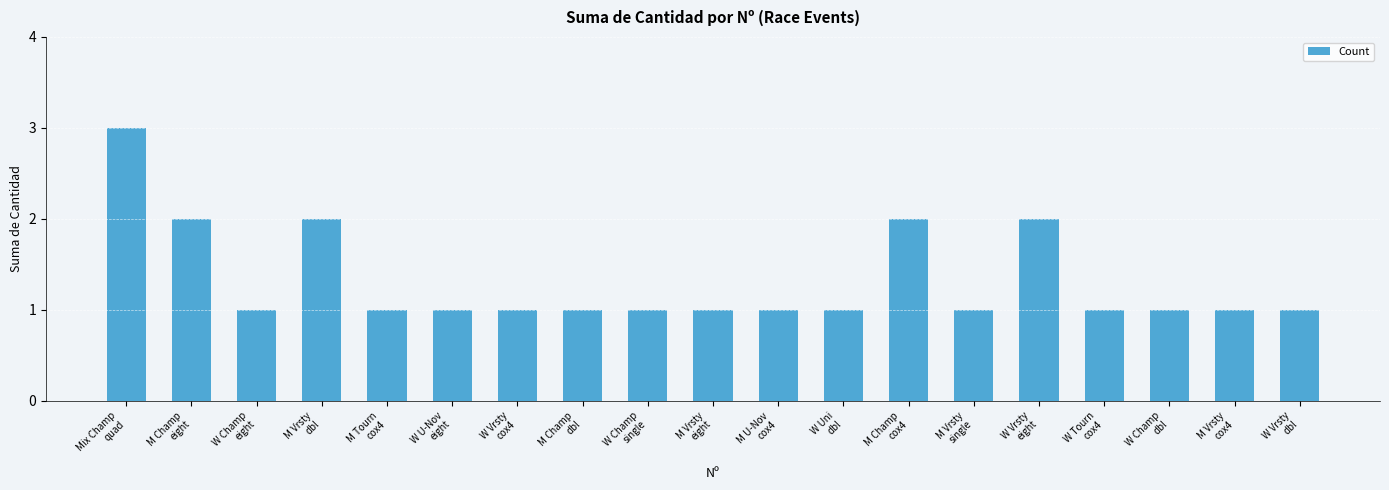

What is the difference between the maximum and minimum values?

2